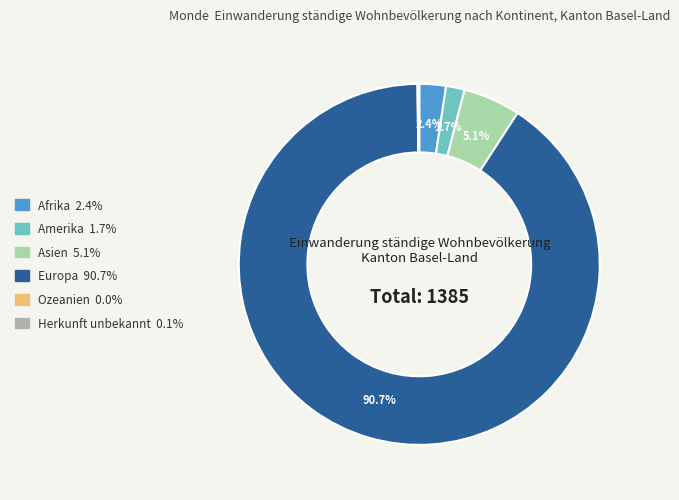

How much of the chart is everything except Afrika?

97.6%